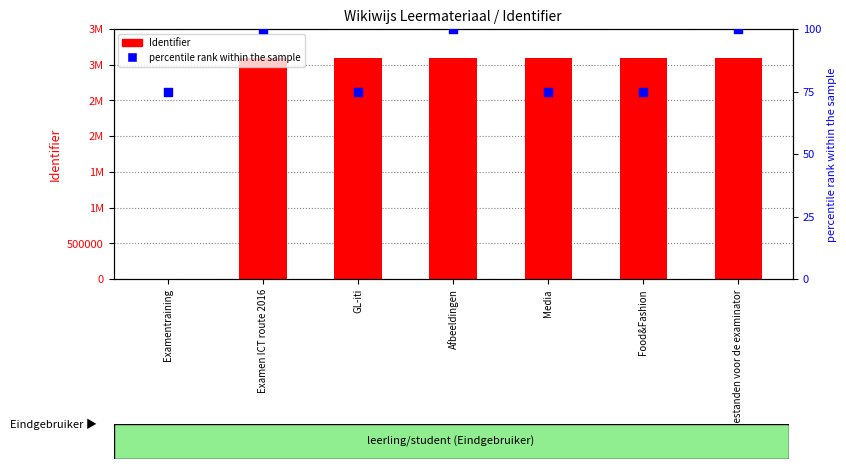

What is the total value across all series at Food&Fashion?

3095168